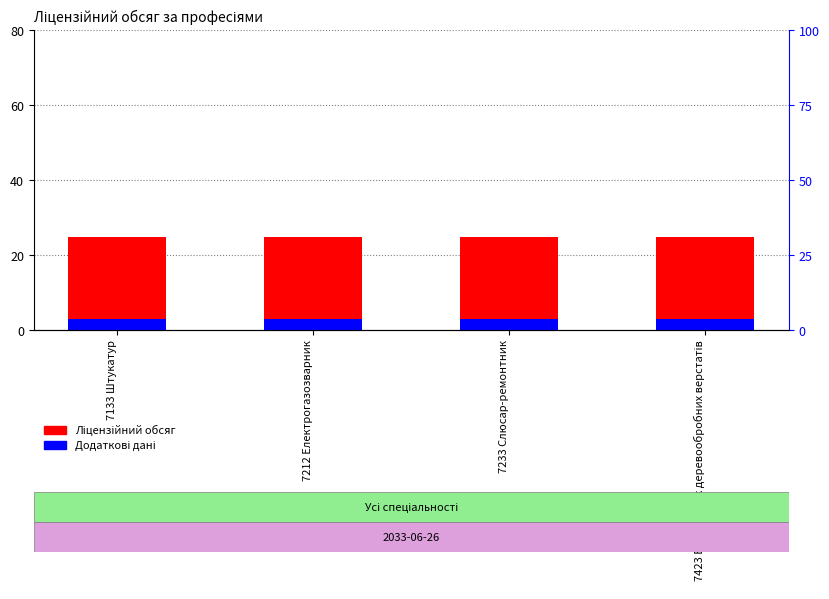

What is the average value of the Ліцензійний обсяг series?

25